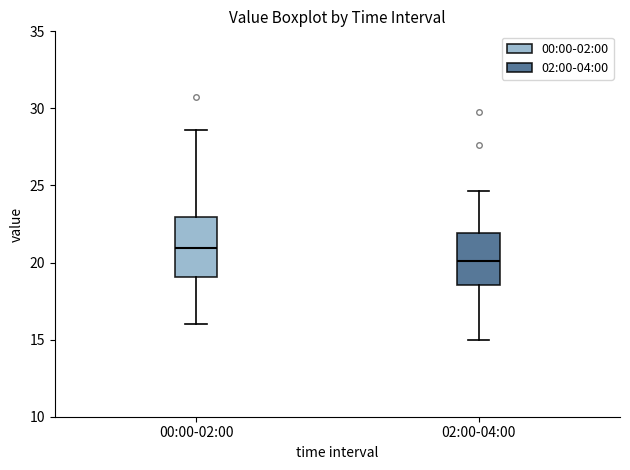

Reading left to right, read every box against the y-axis: the position of its median line, the range the box covers, and the ends of its whiskers. The values are not printed on the chart, so give them approximately, as read against the axis.

00:00-02:00: median 21.0, box 19.0 to 23.0, whiskers 16.0 to 28.5
02:00-04:00: median 20.0, box 18.5 to 22.0, whiskers 15.0 to 24.5